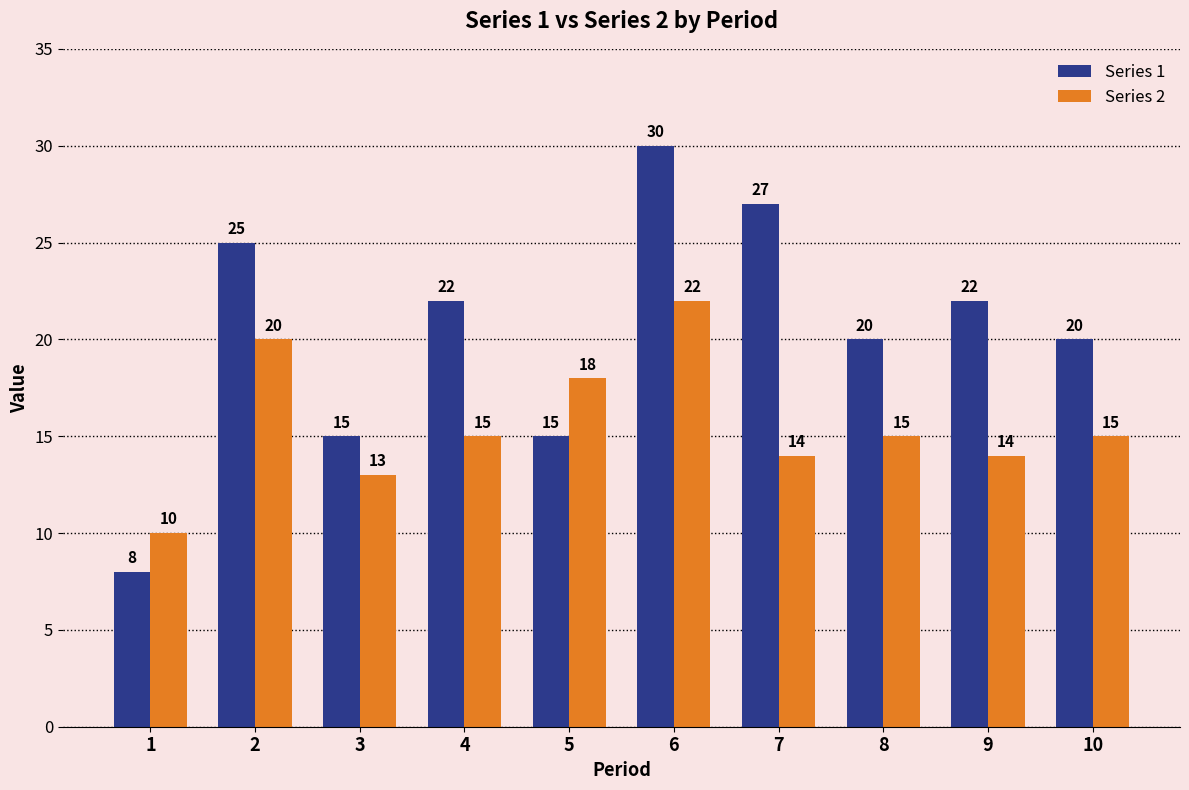

What is the value of the Series 1 bar at the 6th from the left?

30